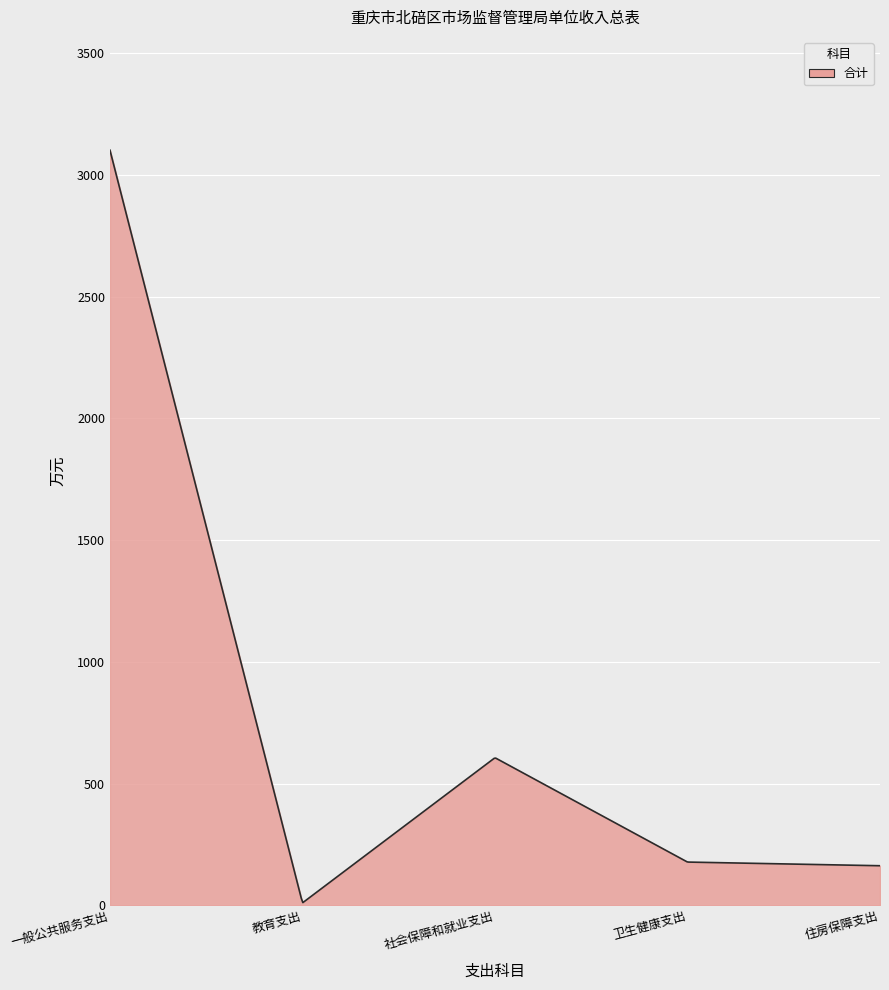

What is the greatest value displayed?

3102.3